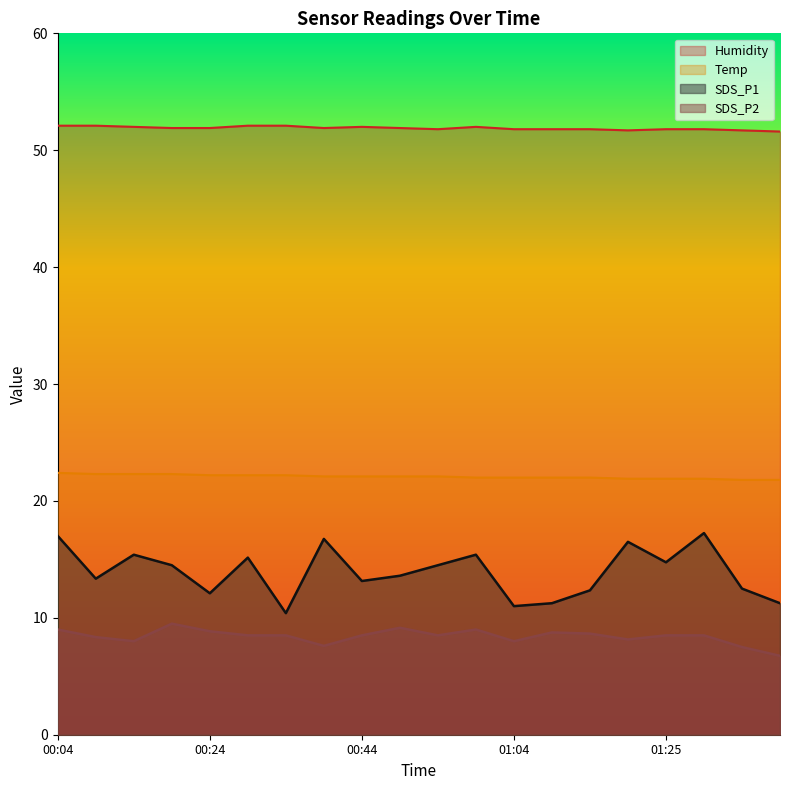

Between 00:44 and 01:20, which series saw the biggest shift?

SDS_P1